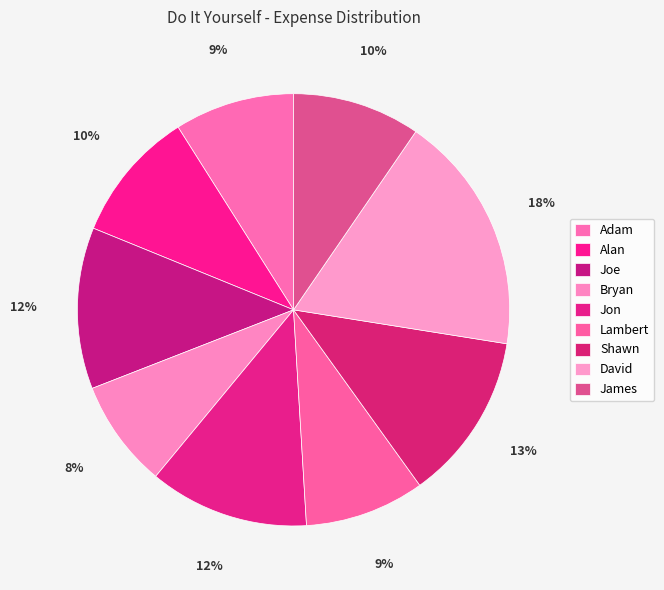

Is there any slice that represents more than half of the pie?

No